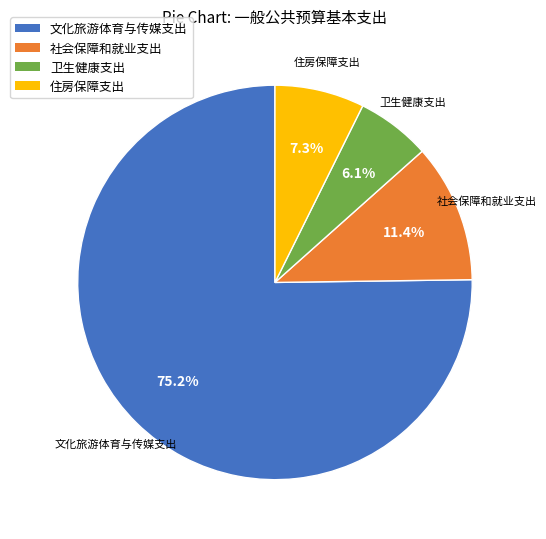

Is the sum of 社会保障和就业支出 and 文化旅游体育与传媒支出 greater than half?

Yes